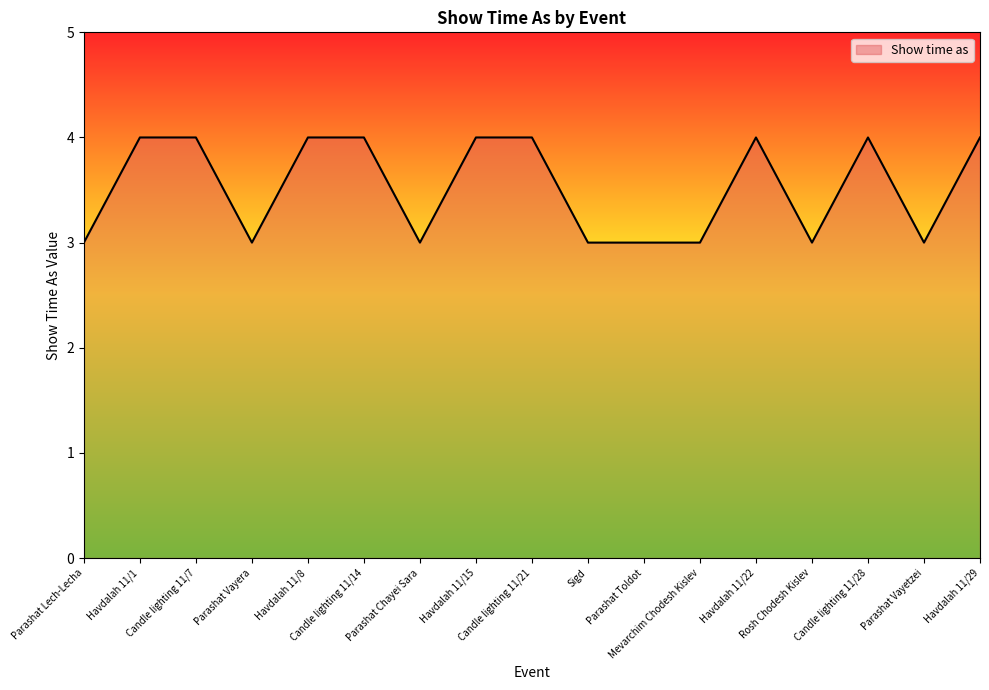

Approximately how many times larger is the value at Havdalah 11/1 compared to Havdalah 11/8?

1.0